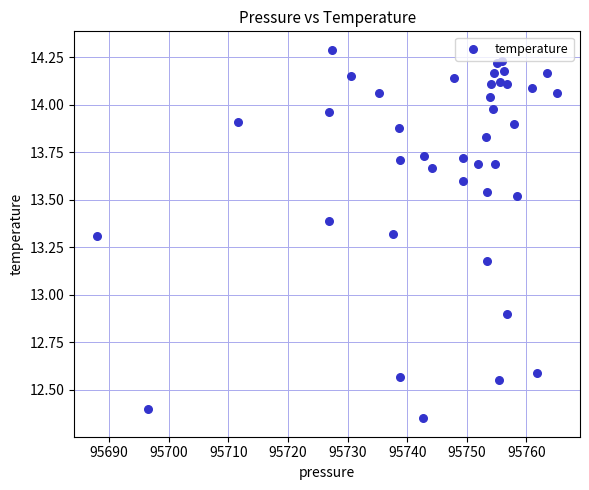

What Y value in the scatter plot is closest to 13?

12.9